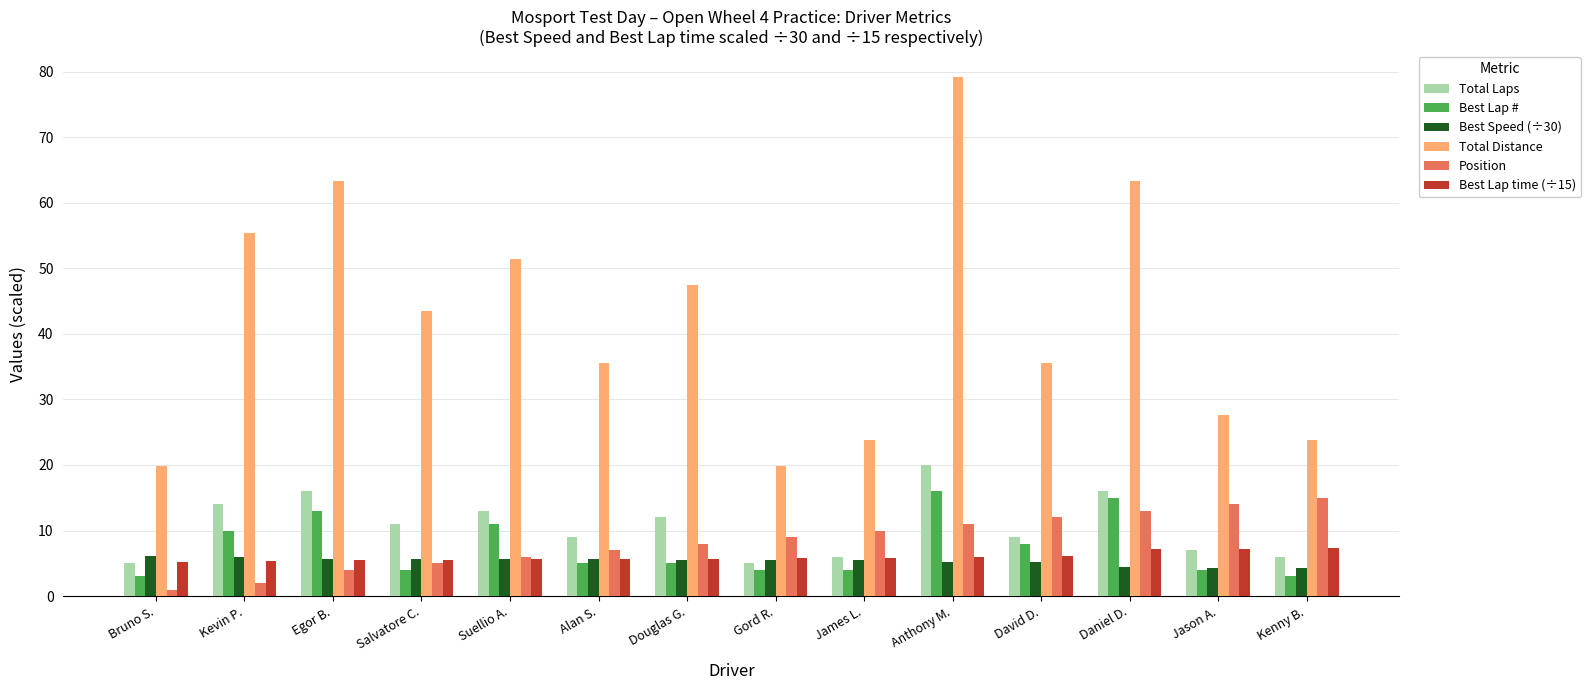

What is the label of the 6th bar from the right?

James L.